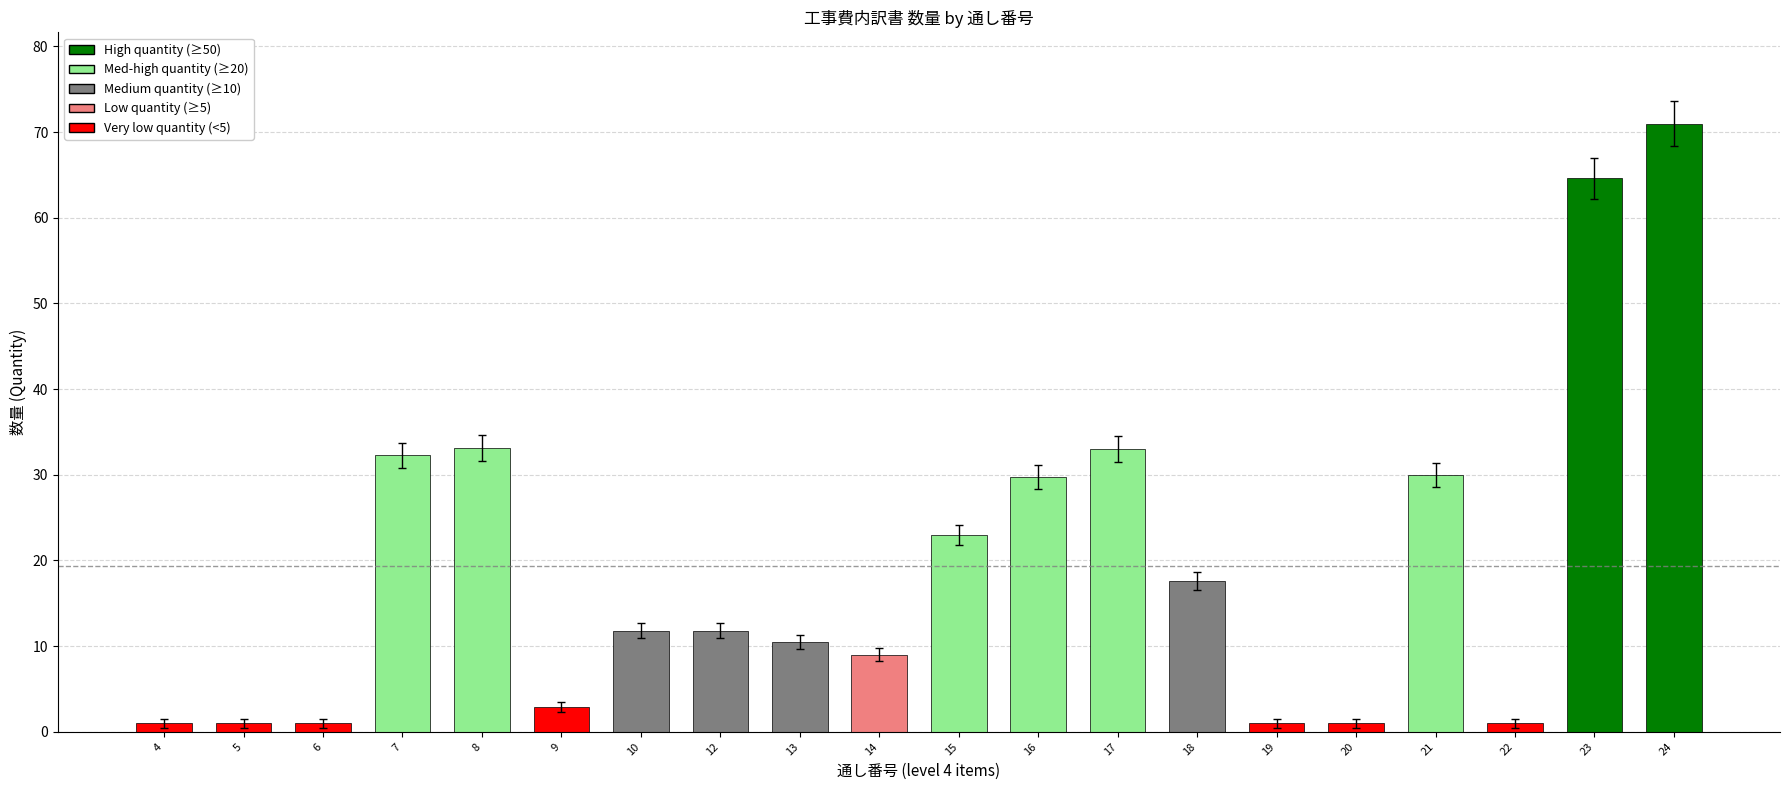

Which category has the highest value across all series?

24